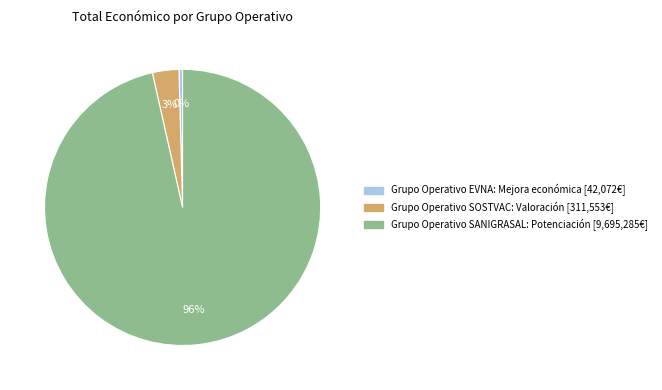

Between Grupo Operativo SOSTVAC: Valoración and Grupo Operativo EVNA: Mejora económica, which is larger?

Grupo Operativo SOSTVAC: Valoración